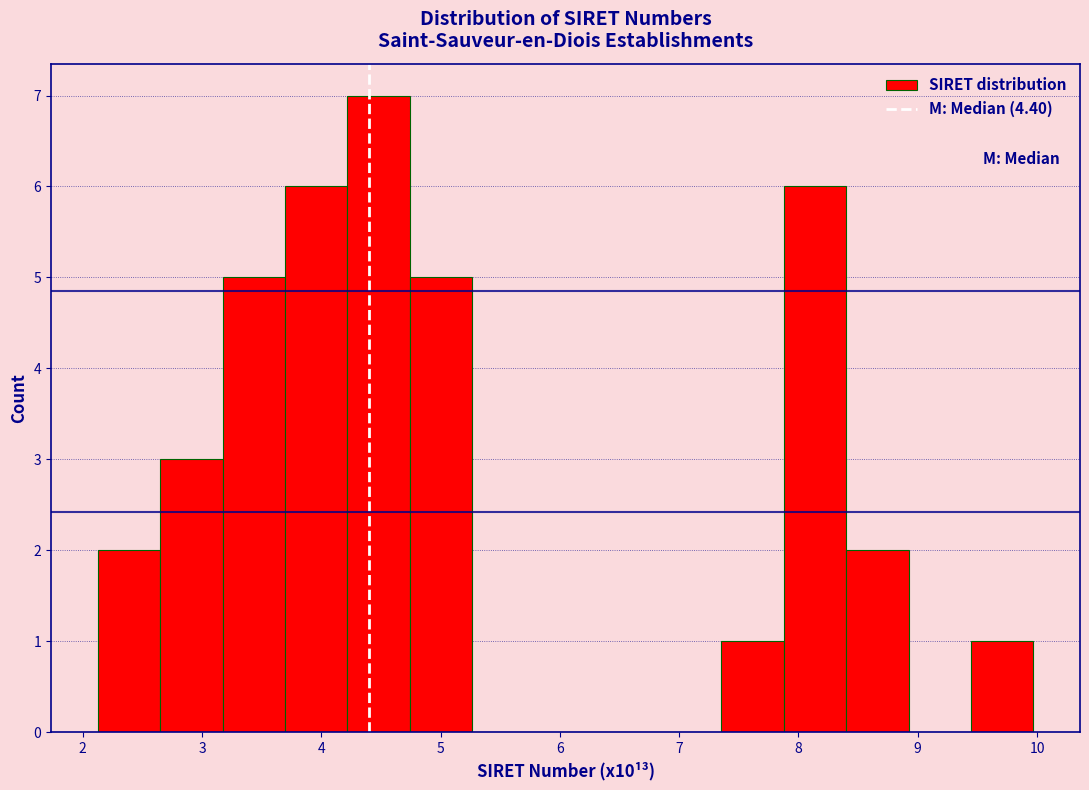

How tall is the bar that spans 7.9 to 8.4 on the x-axis? Neither the bar edges nor the heights are printed on the chart, so give them approximately, as read against the axes.

6